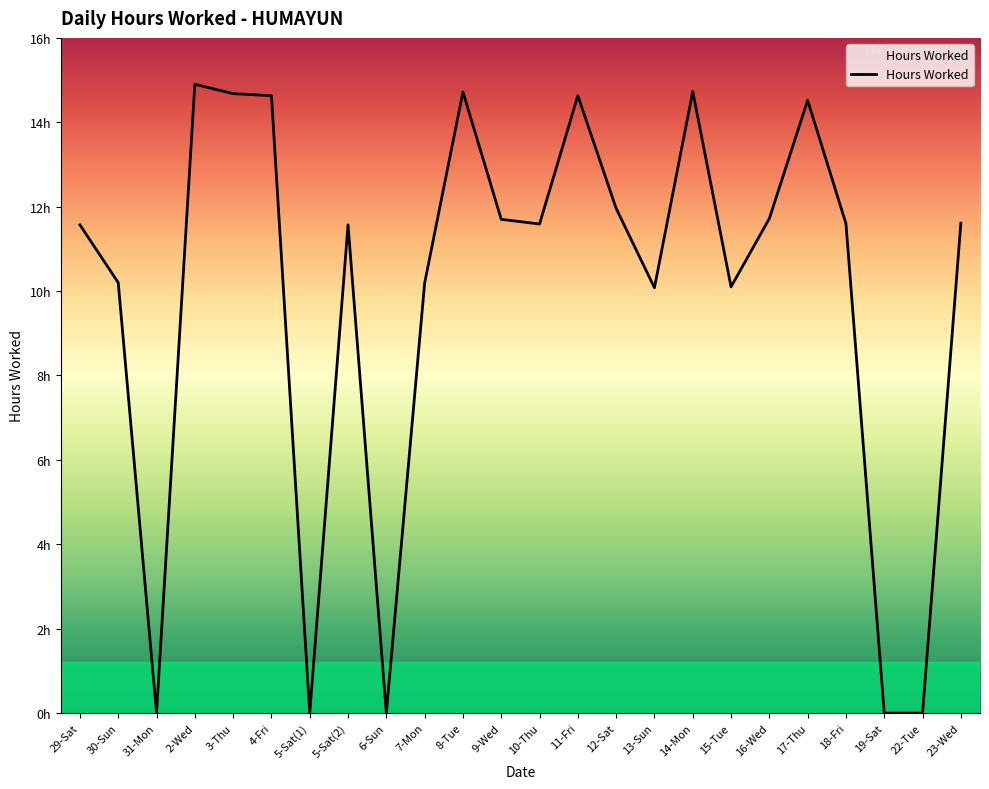

Is it true that the value at 15-Tue is 17.1?

False